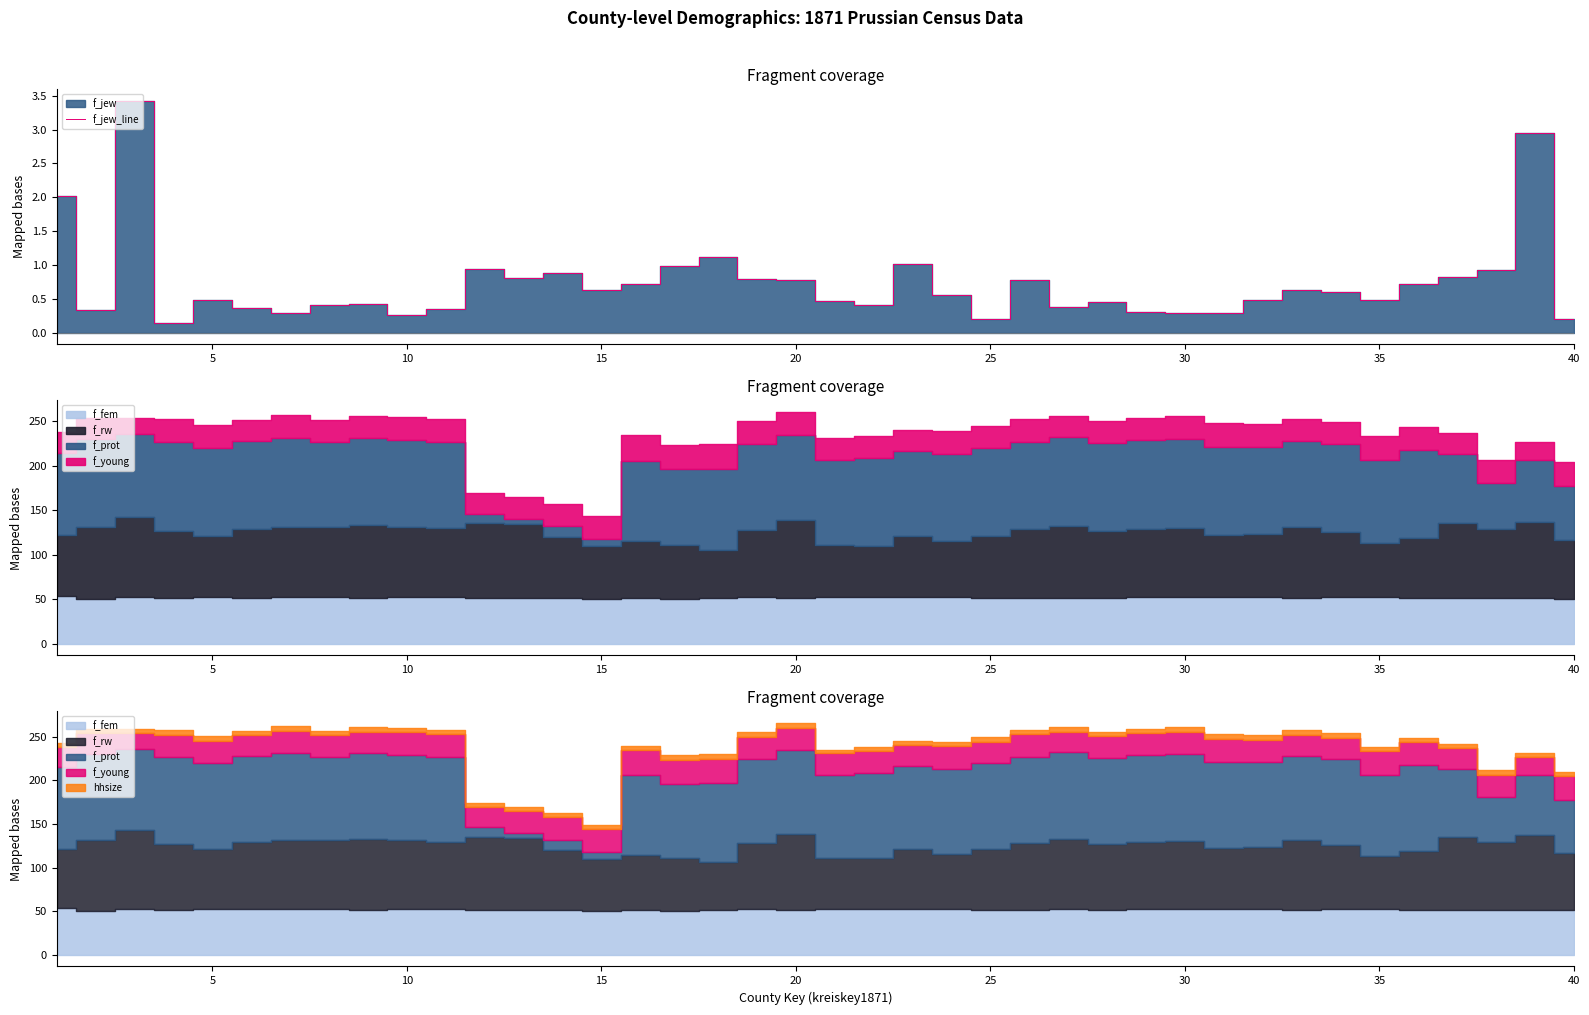

What is the maximum value for f_jew_line?

3.4